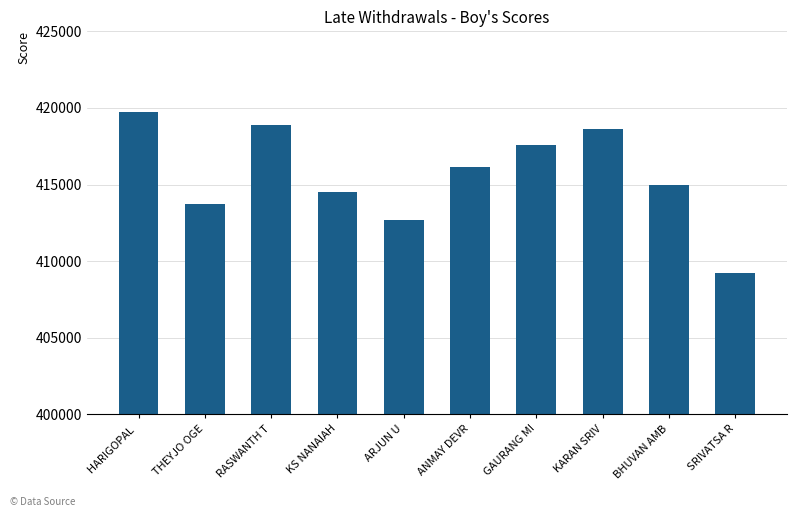

At which label does the data first exceed 416157?

HARIGOPAL 